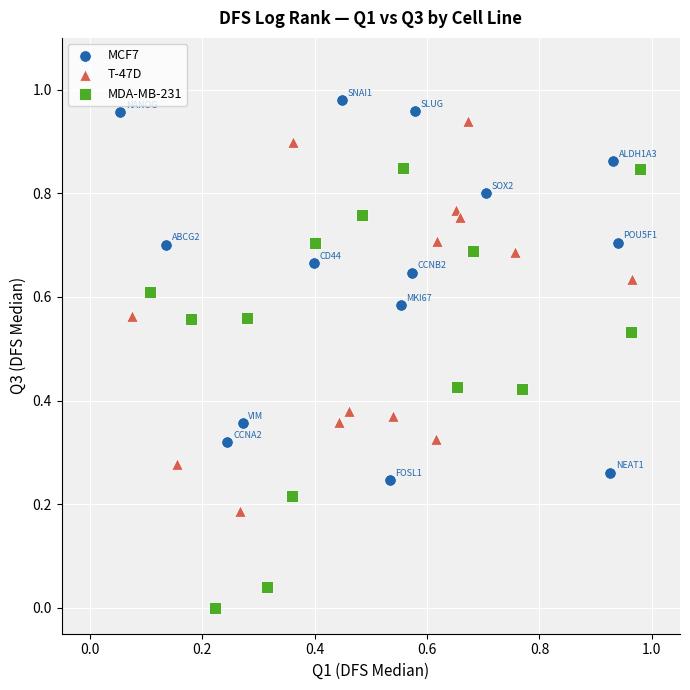

What are all the series names shown in the legend?

MCF7, T-47D, MDA-MB-231